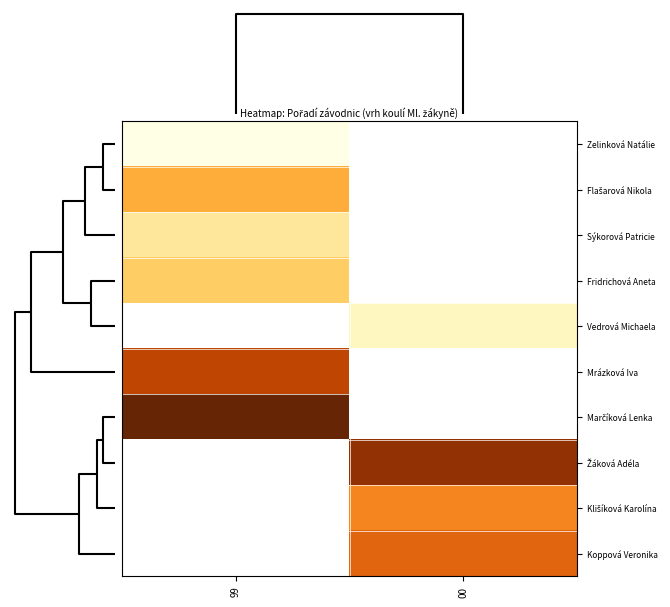

How many distinct data groups are displayed?

10